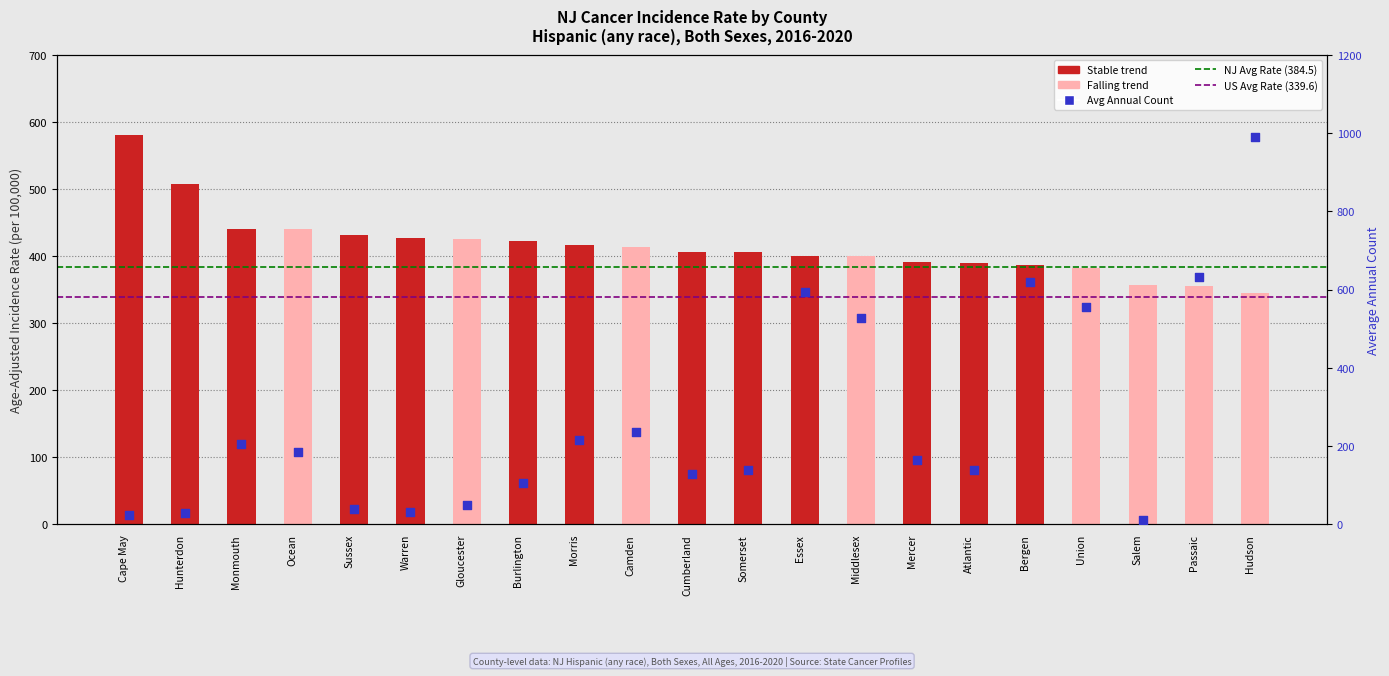

Which series contains the lowest Y value?

Avg Annual Count